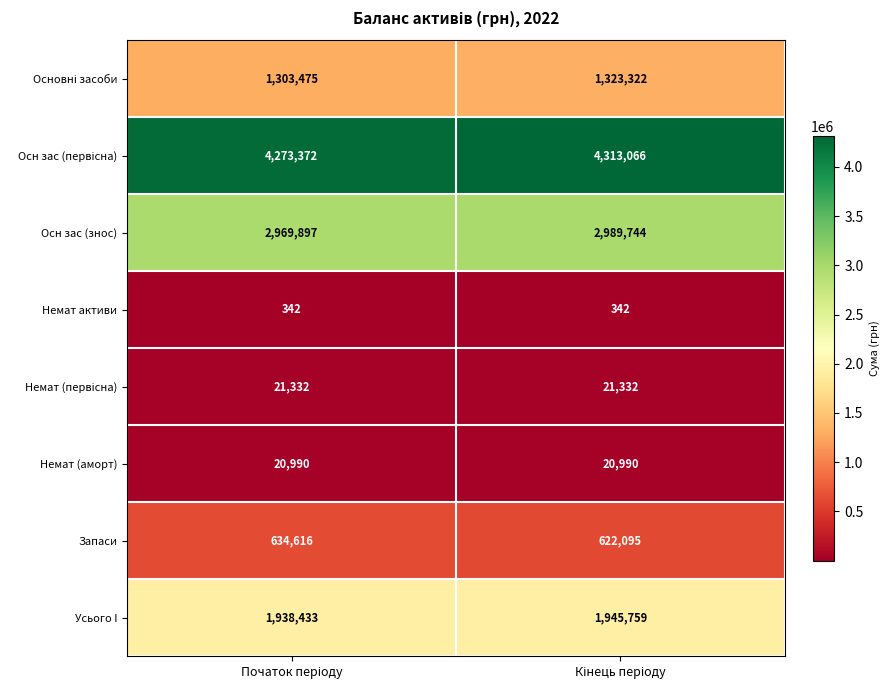

What is the highest value of the Немат активи series?

342